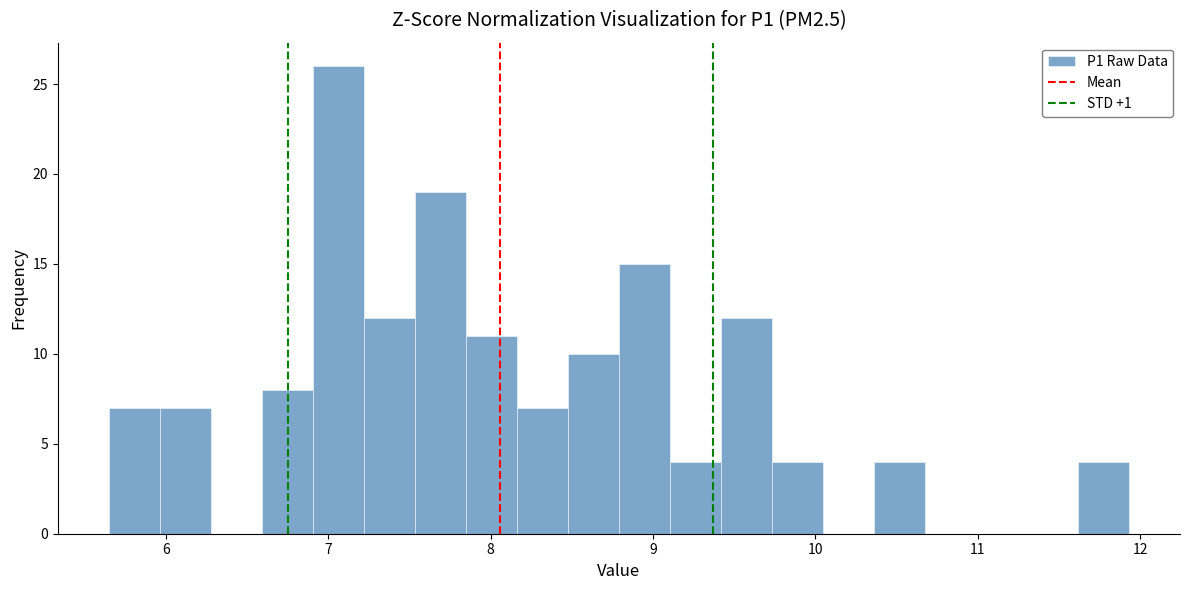

Read against the x-axis, roughly where is the centre of the tallest bar?

7.1